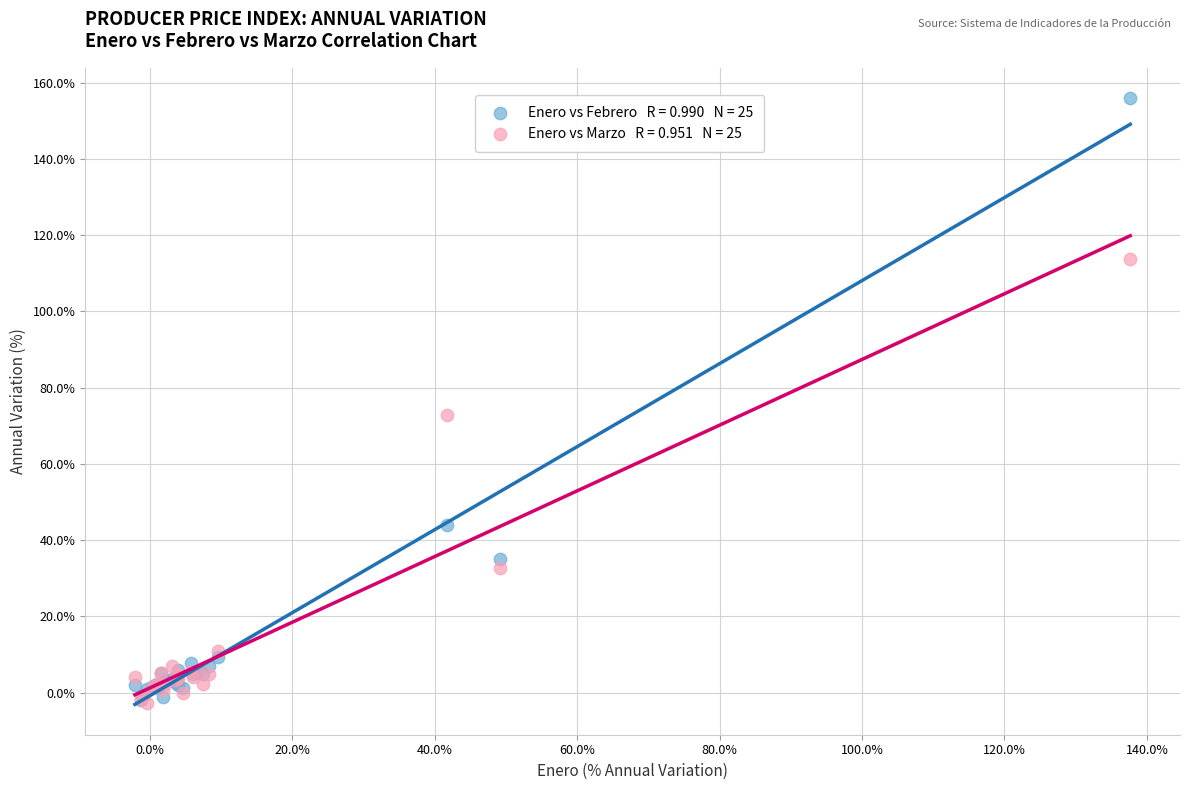

Across all series, what Y value is closest to 76?

72.9